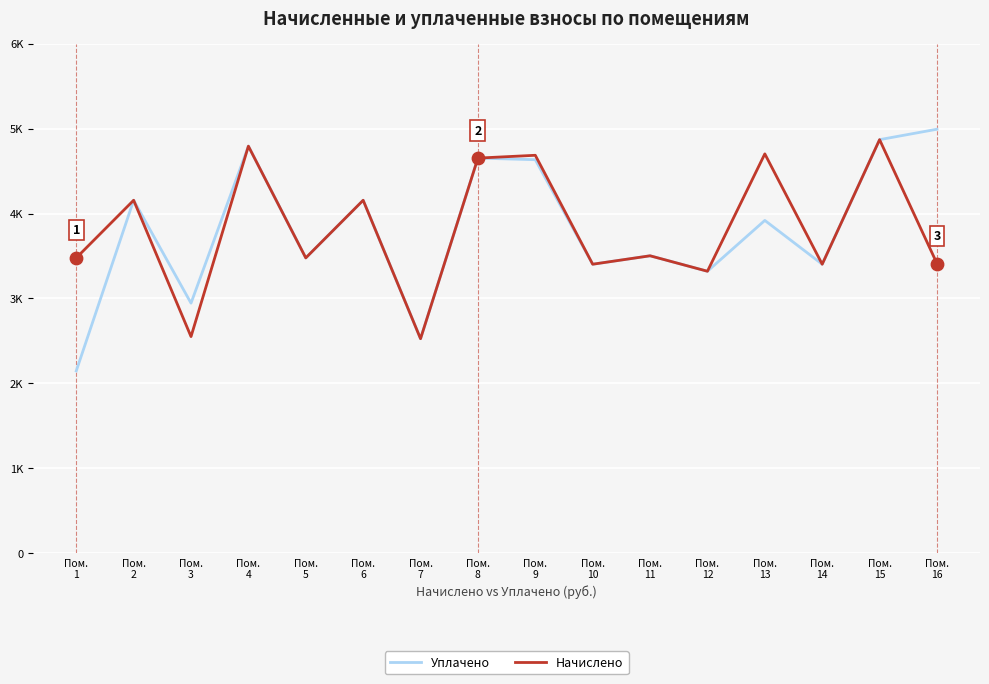

What are all the series names shown in the legend?

Уплачено, Начислено